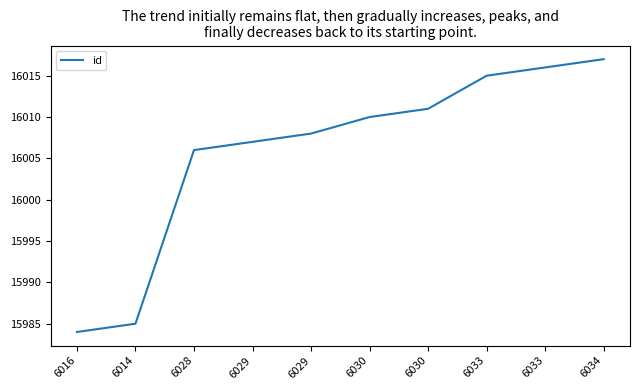

How many values are below 16010?

5